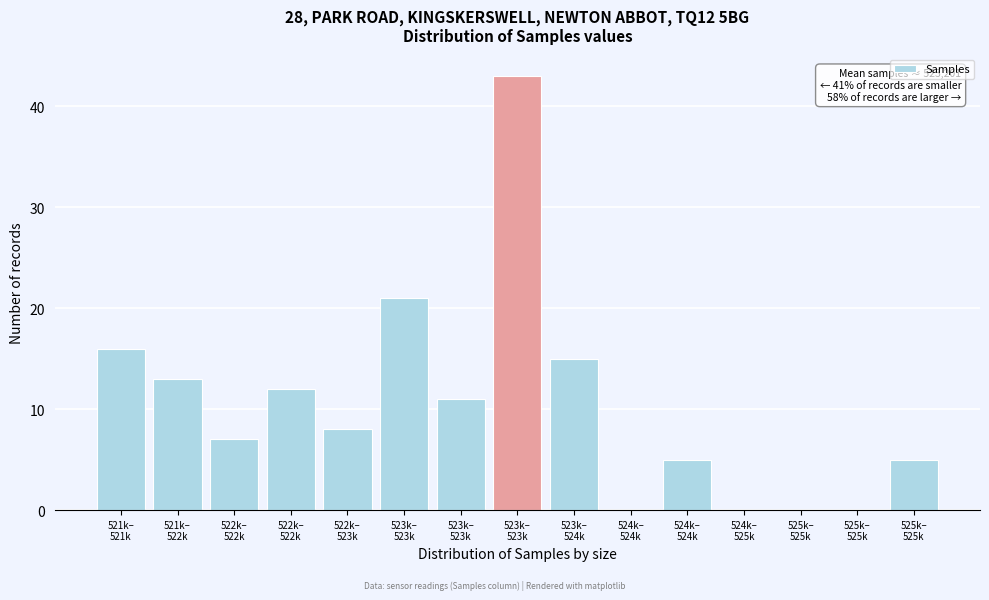

How many data points does each series have?

15